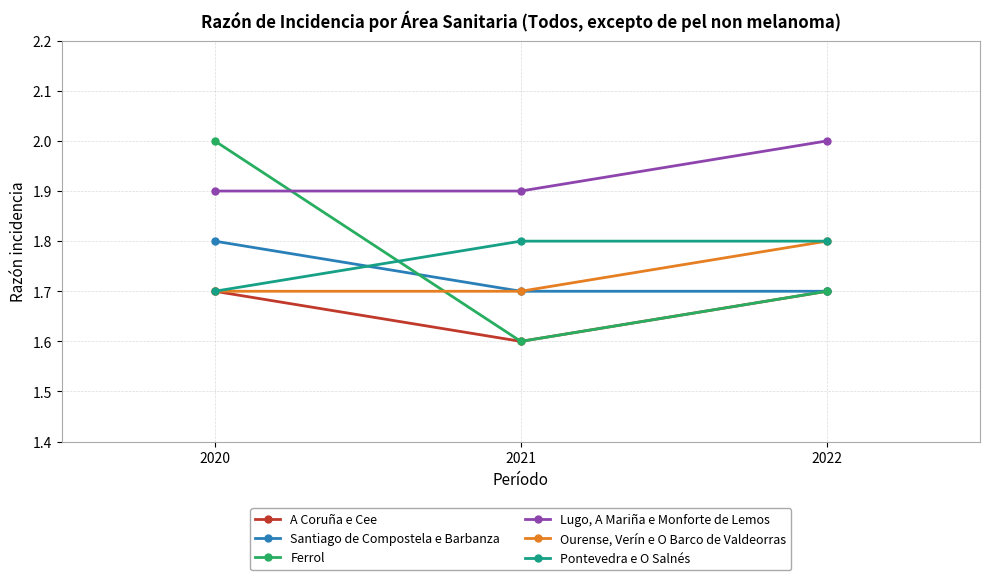

The value of Pontevedra e O Salnés at 2022 is 0.9. True or false?

False